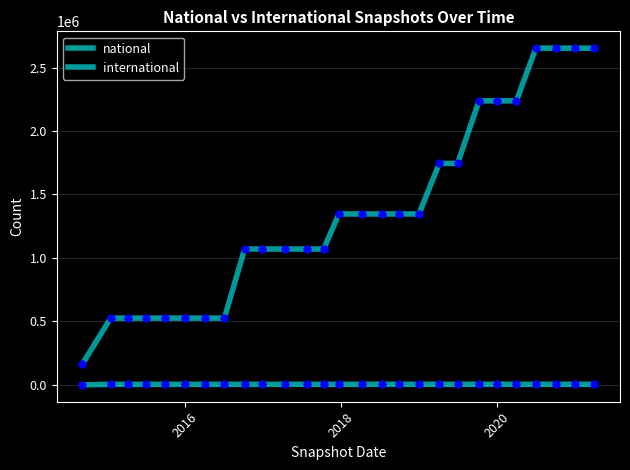

Reading left to right, transcribe all the data shown in this chart.

national: 163199	525945	525945	525945	525945	525945	525945	525945	1070330	1070330	1070330	1070330	1070330	1346516	1346516	1346516	1346516	1346516	1744509	1744509	2237829	2237829	2237829	2652496	2652511	2652515	2652517
international: 0	4593	4593	4593	4593	4593	4593	4593	4593	4593	4593	4593	4593	4593	4593	4798	4798	4798	4798	4798	4801	4801	4801	4801	4801	4801	4801